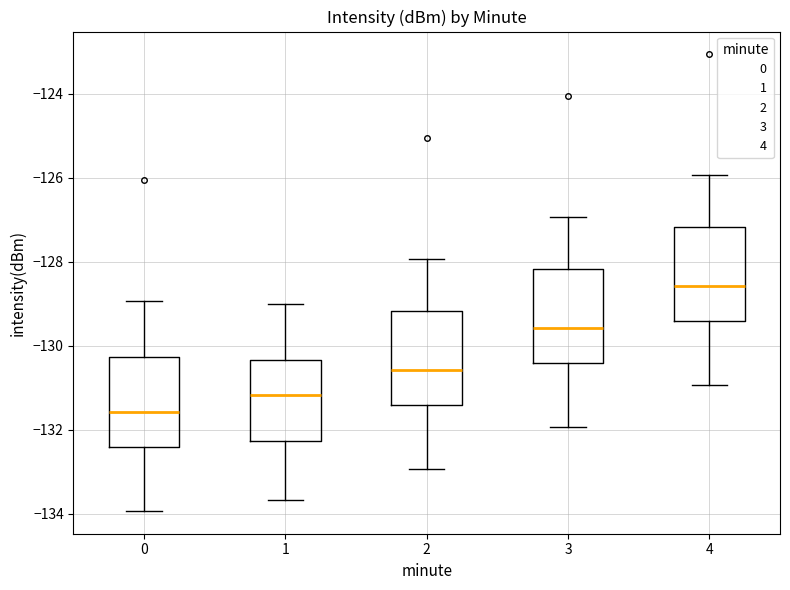

Reading left to right, read every box against the y-axis: the position of its median line, the range the box covers, and the ends of its whiskers. The values are not printed on the chart, so give them approximately, as read against the axis.

0: median -131.6, box -132.4 to -130.2, whiskers -134.0 to -129.0
1: median -131.2, box -132.2 to -130.4, whiskers -133.6 to -129.0
2: median -130.6, box -131.4 to -129.2, whiskers -133.0 to -128.0
3: median -129.6, box -130.4 to -128.2, whiskers -132.0 to -127.0
4: median -128.6, box -129.4 to -127.2, whiskers -131.0 to -126.0